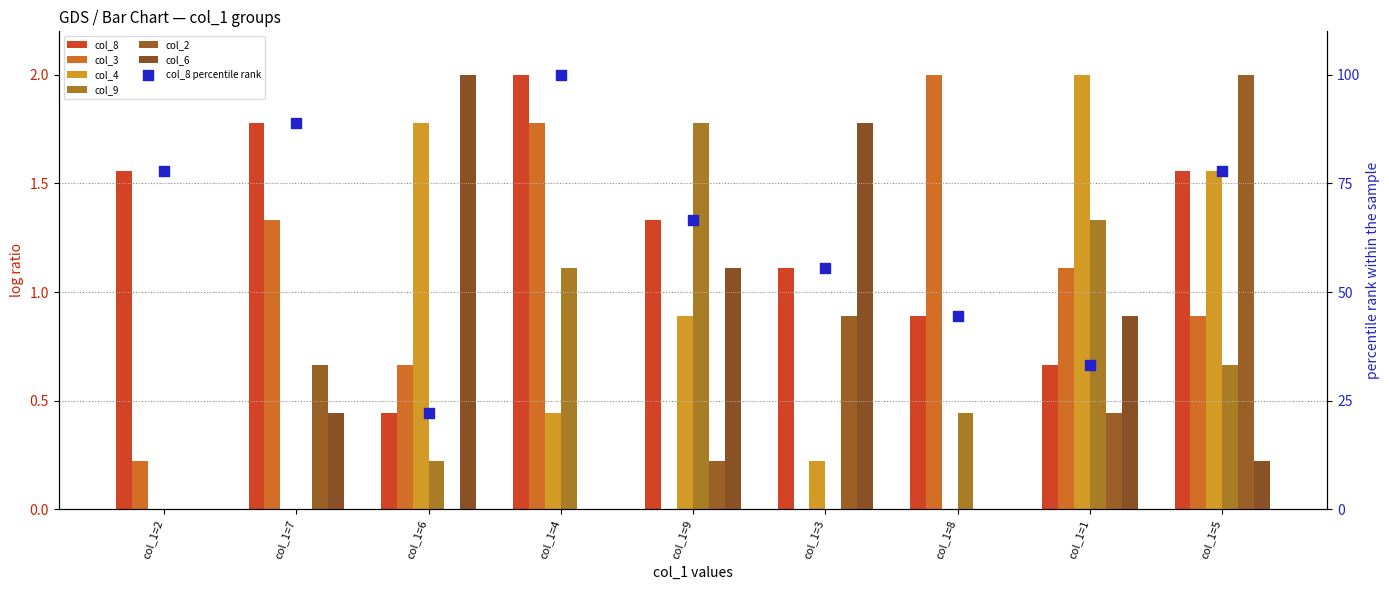

Which series has the largest Y range (max minus min)?

col_3